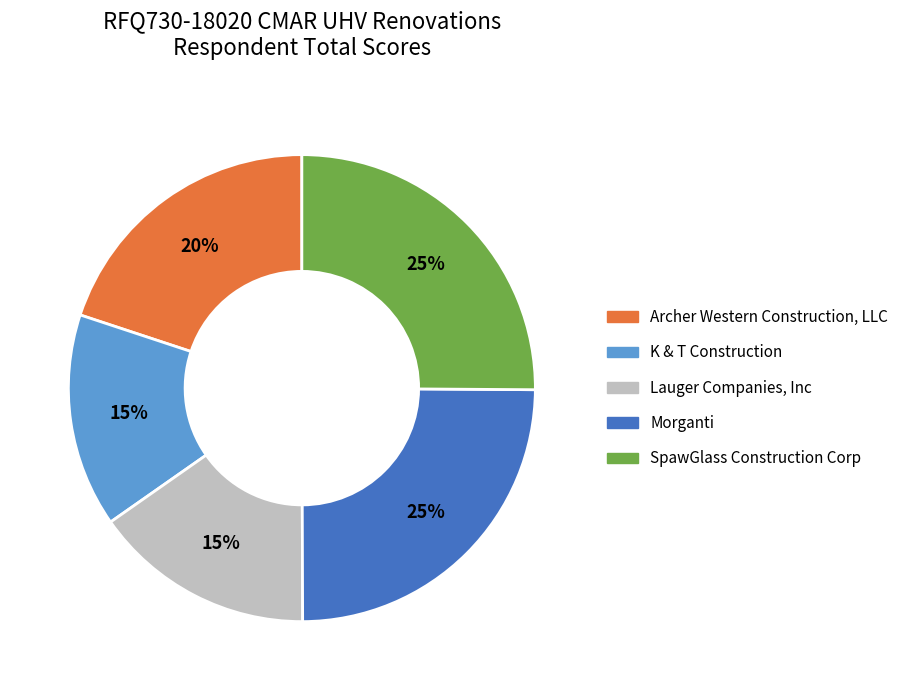

Count the number of slices in the pie.

5